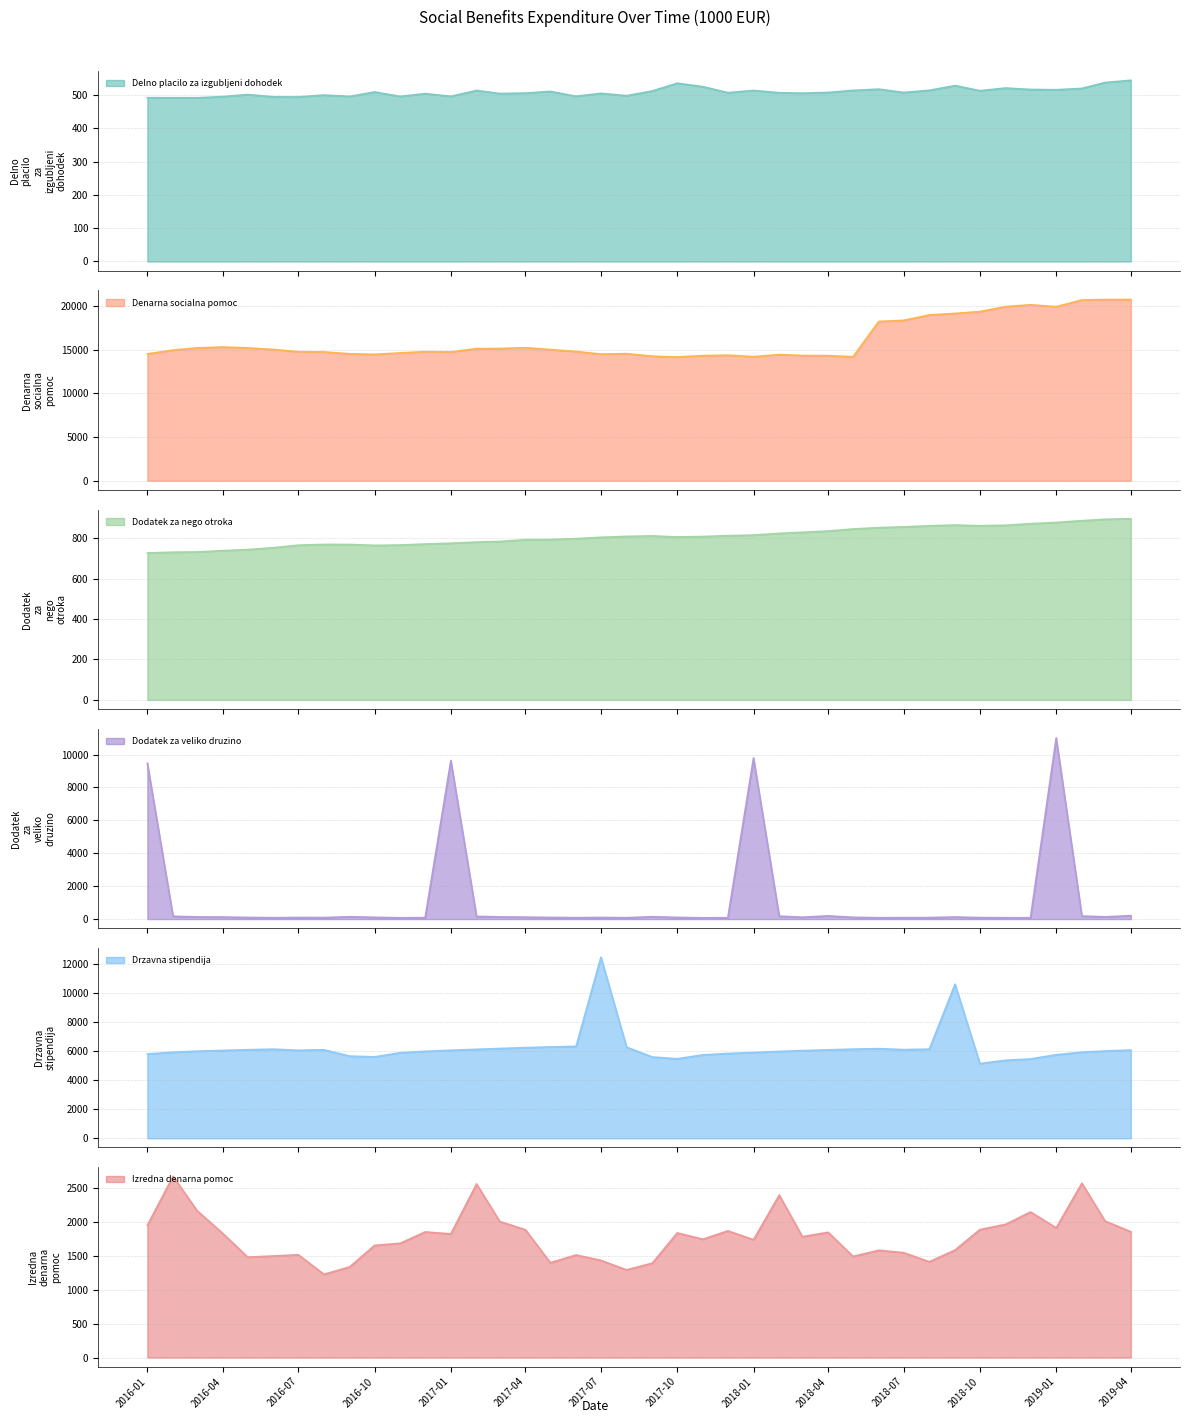

True or false: Drzavna stipendija (line) and Denarna socialna pomoc (line) intersect in this chart.

False